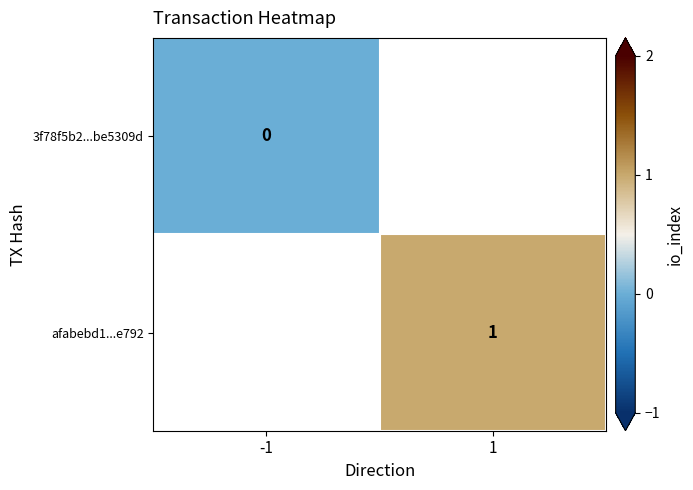

The afabebd1...e792 series shows 1 at 1. True or false?

True